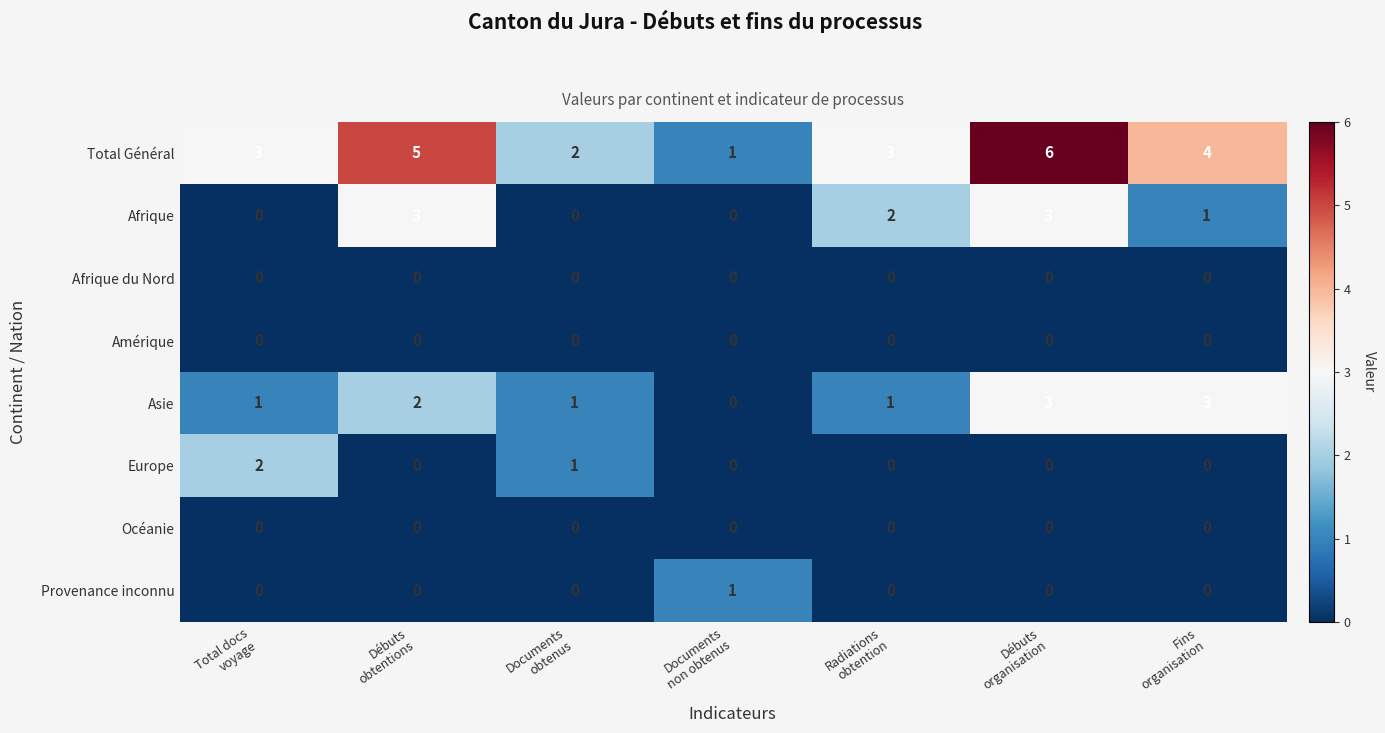

What is the difference between the second highest and minimum values in the Asie series?

3